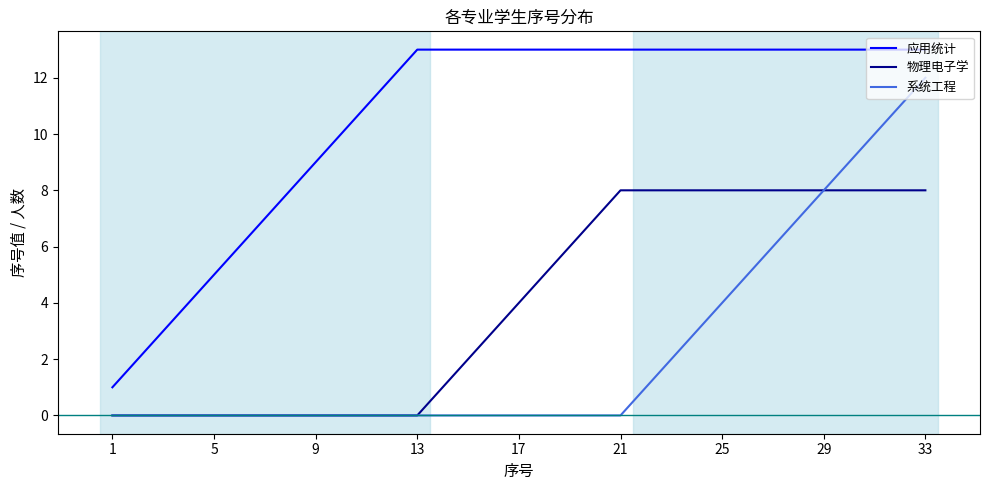

True or false: 物理电子学 and 应用统计 intersect in this chart.

False